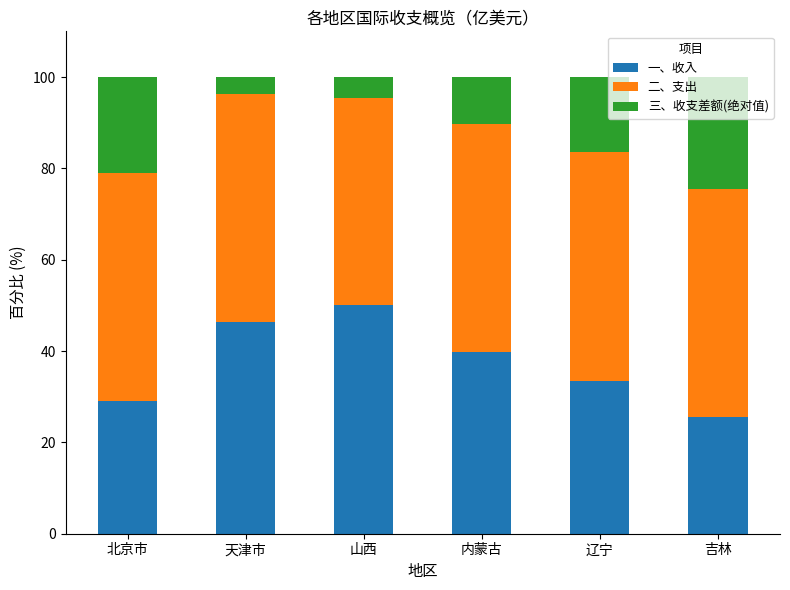

What is the lowest value of the 一、收入 series?

25.5